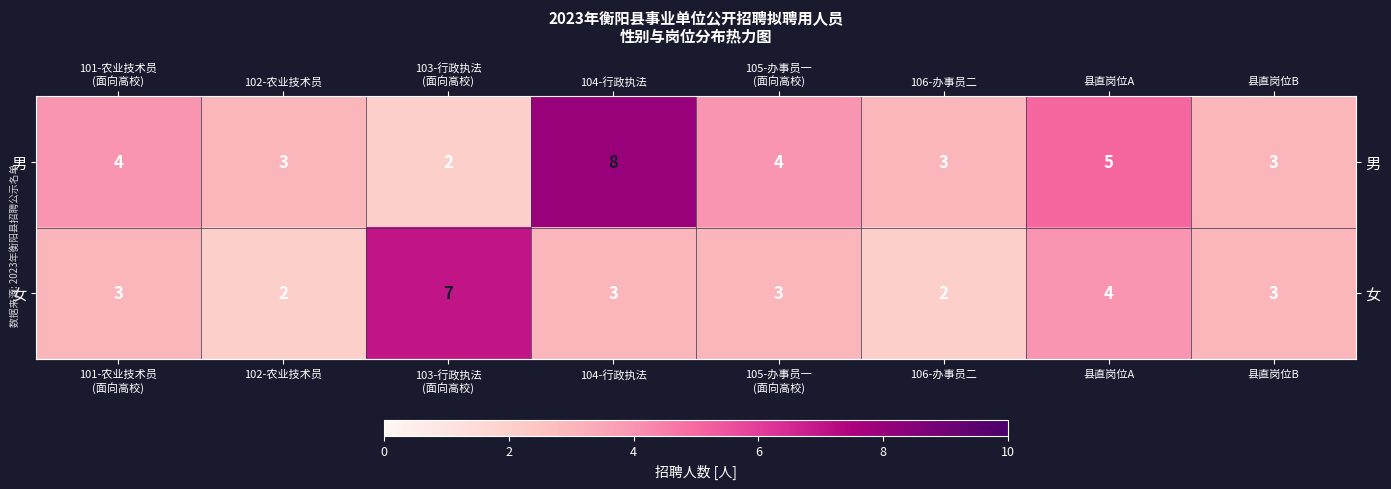

Count the number of categories in the chart.

8